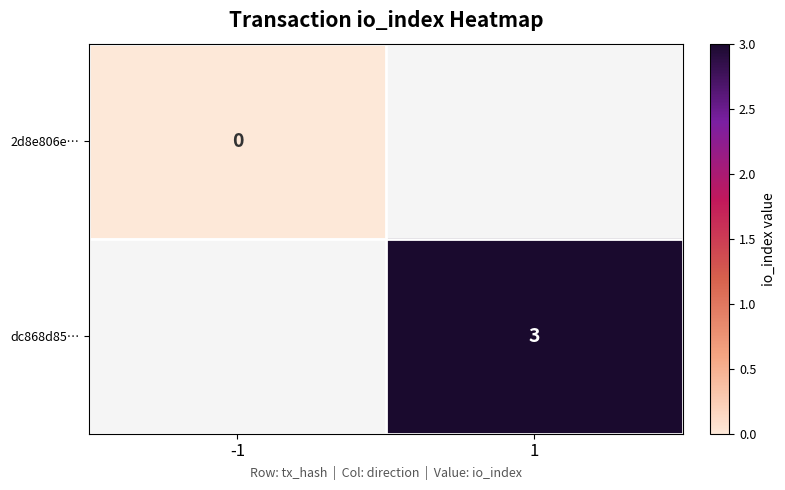

The value of dc868d85… at 1 is 4. True or false?

False